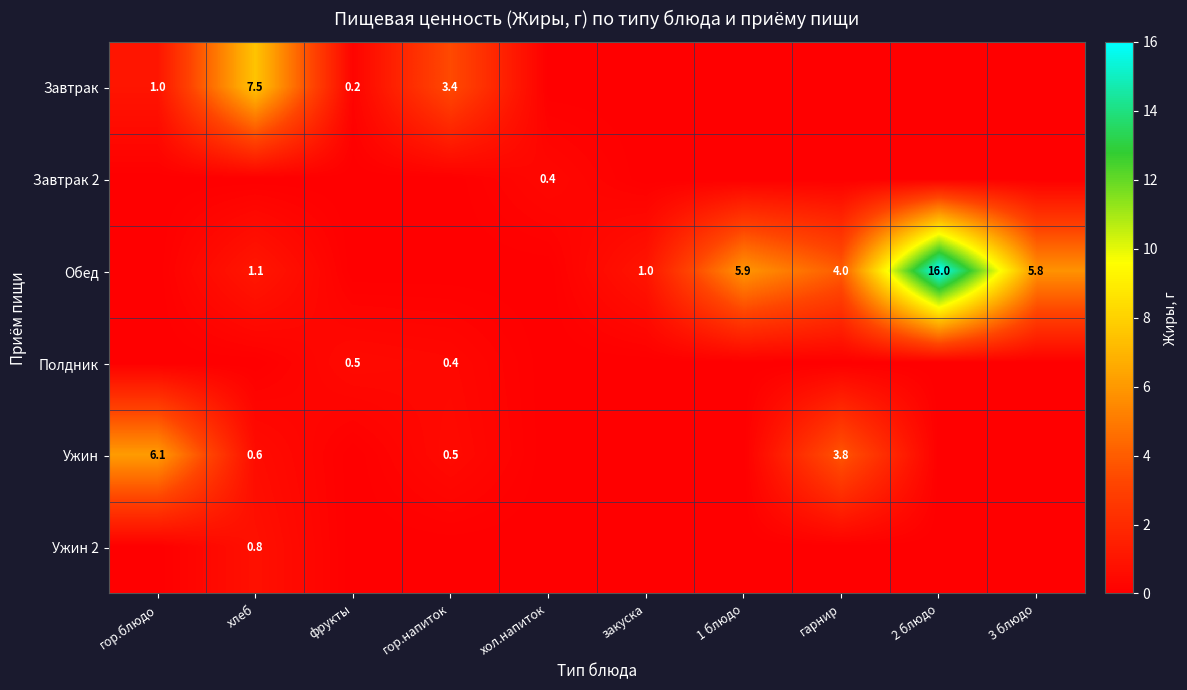

Is it true that Обед equals 7.1 at гарнир?

False